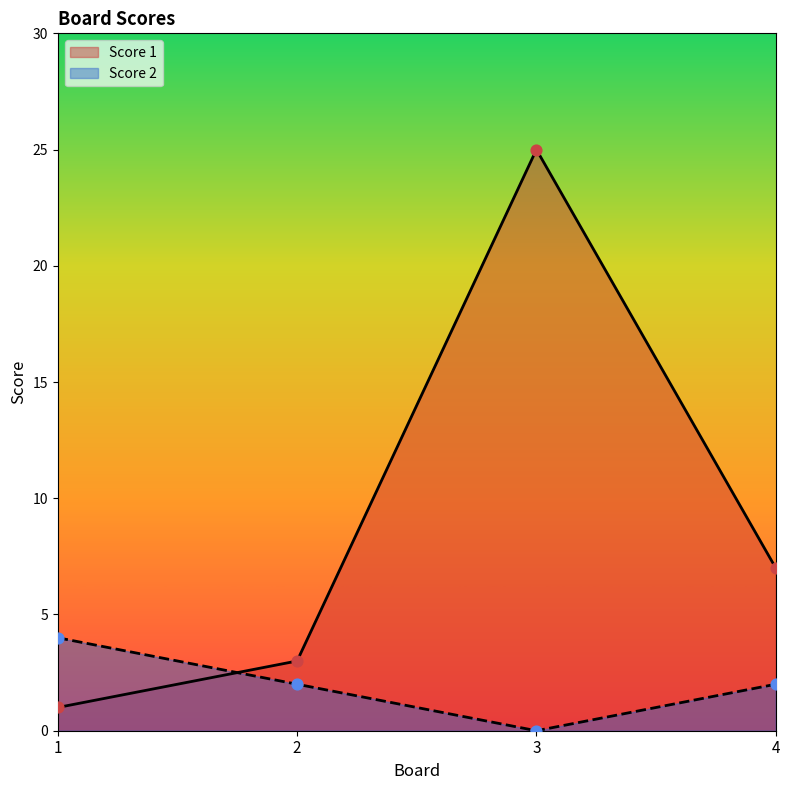

At how many categories does at least one series exceed 21?

1